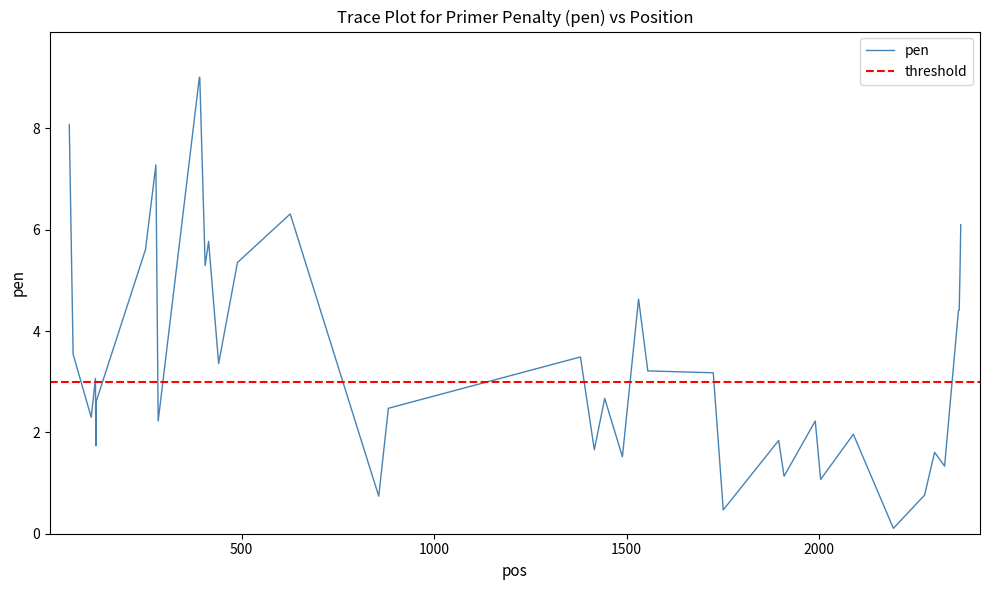

How many data points does each series have?

40